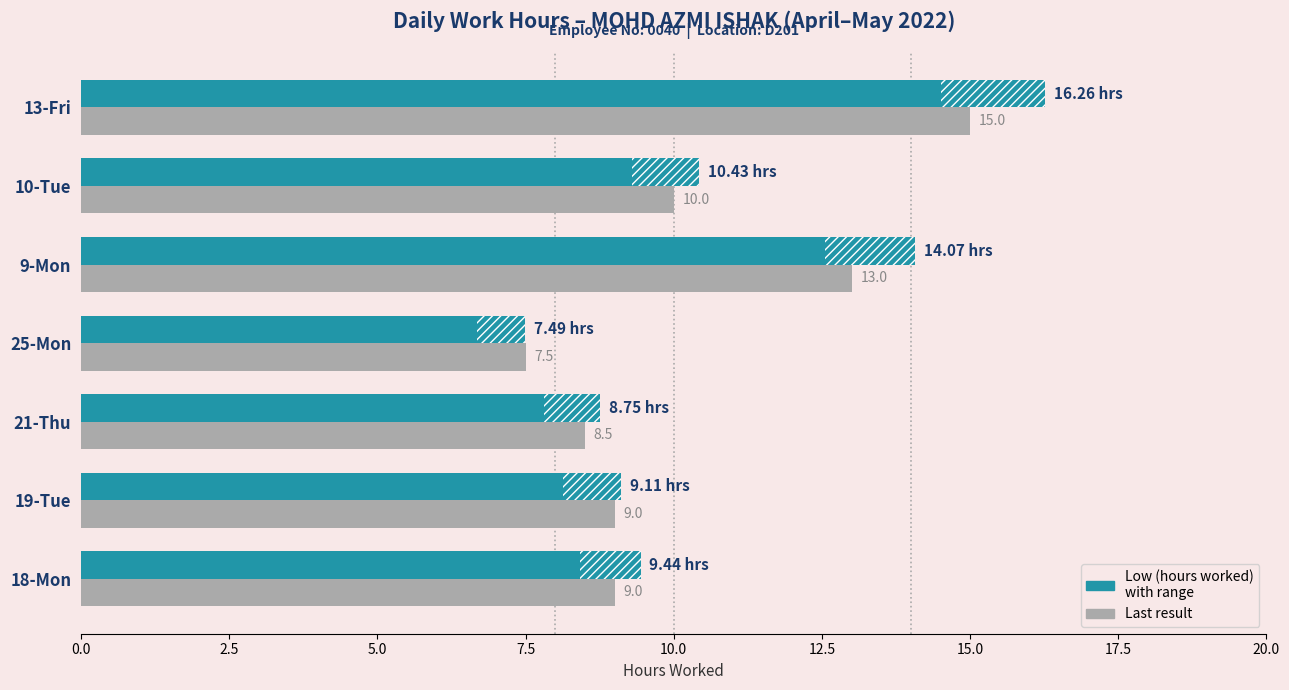

What is the average value of the Low (hours worked) series?

10.8